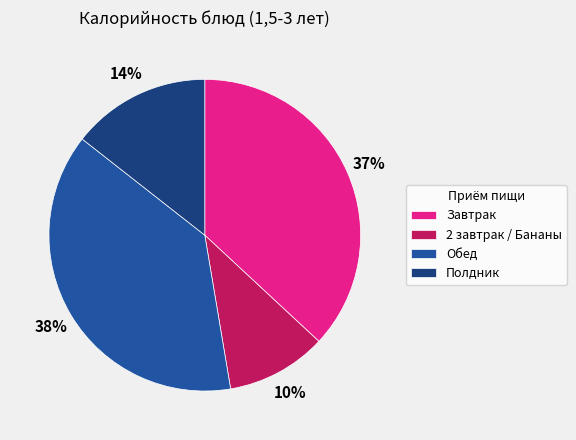

How many segments does this pie chart have?

4